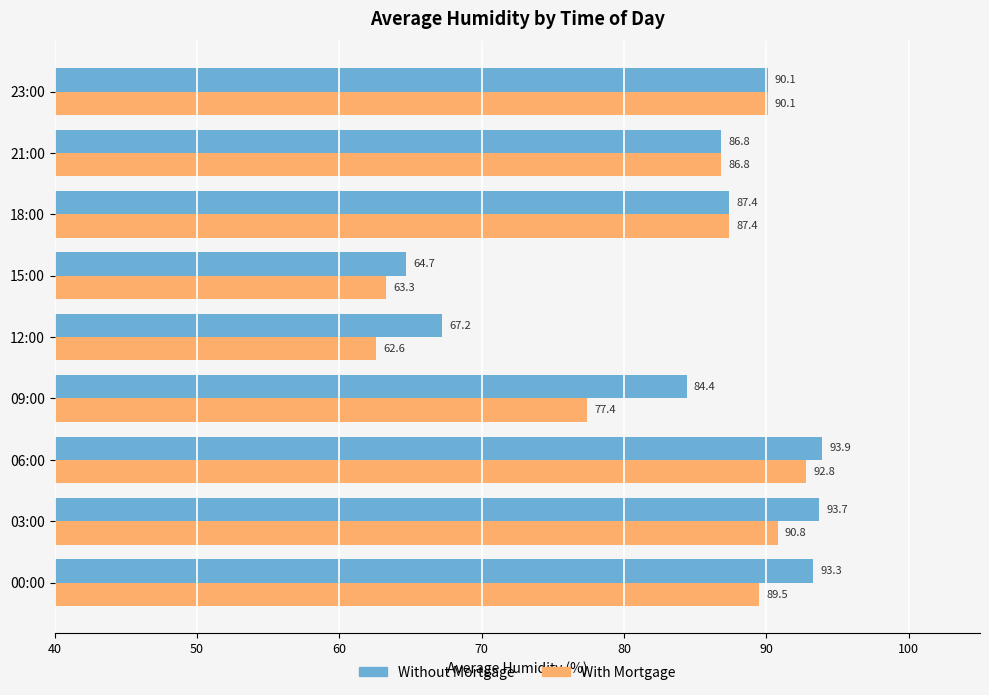

What is the minimum value for Without Mortgage?

64.7